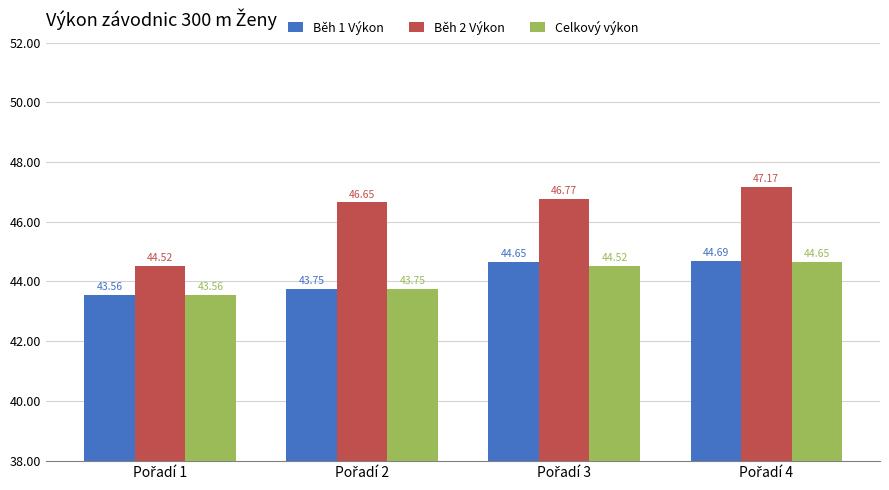

Rank the series by their maximum value, from highest to lowest.

Běh 2 Výkon, Běh 1 Výkon, Celkový výkon